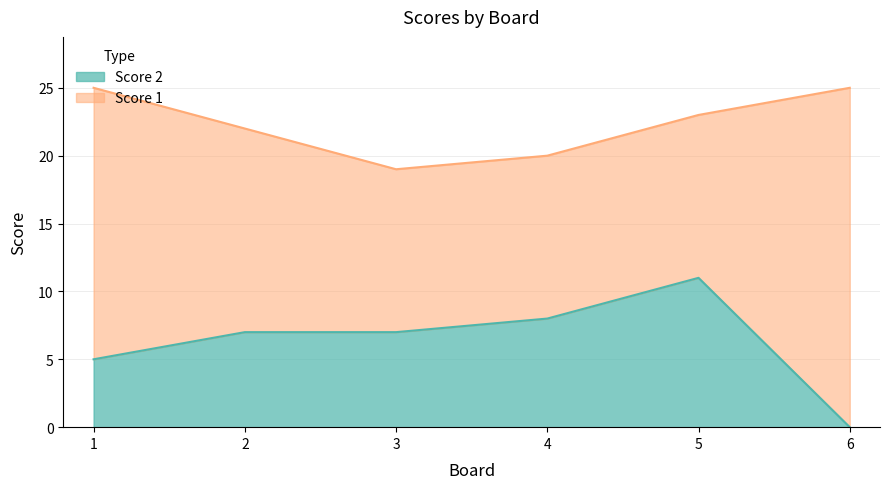

What is the ratio of the value at 1 to the value at 2?

0.7